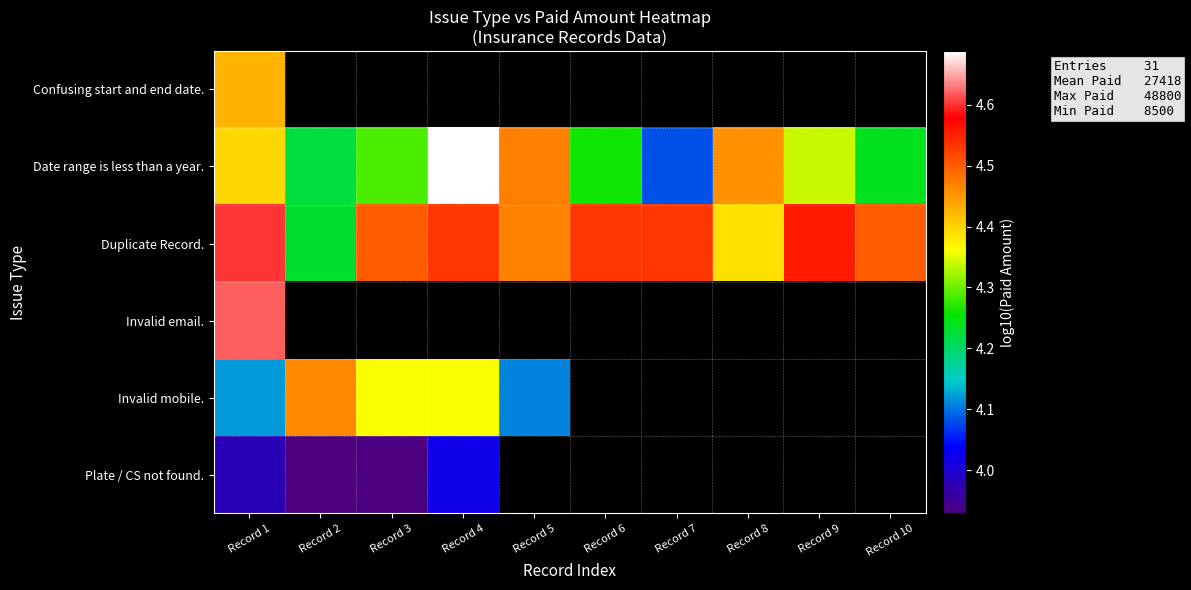

Count the Duplicate Record. values in the range 4 to 5.

10